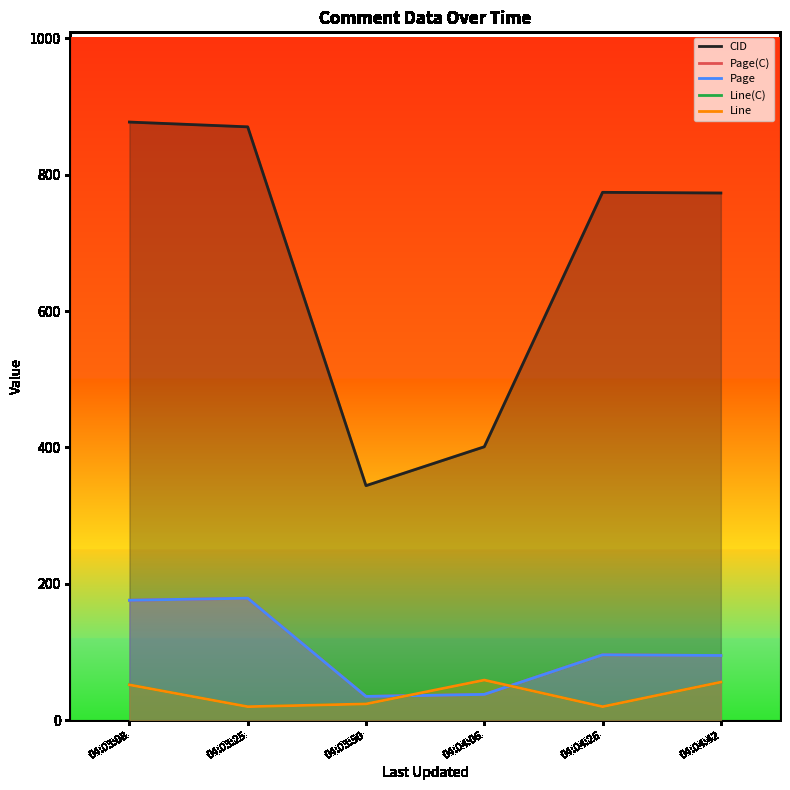

At which category is the sum across all series the highest?

04:03:08